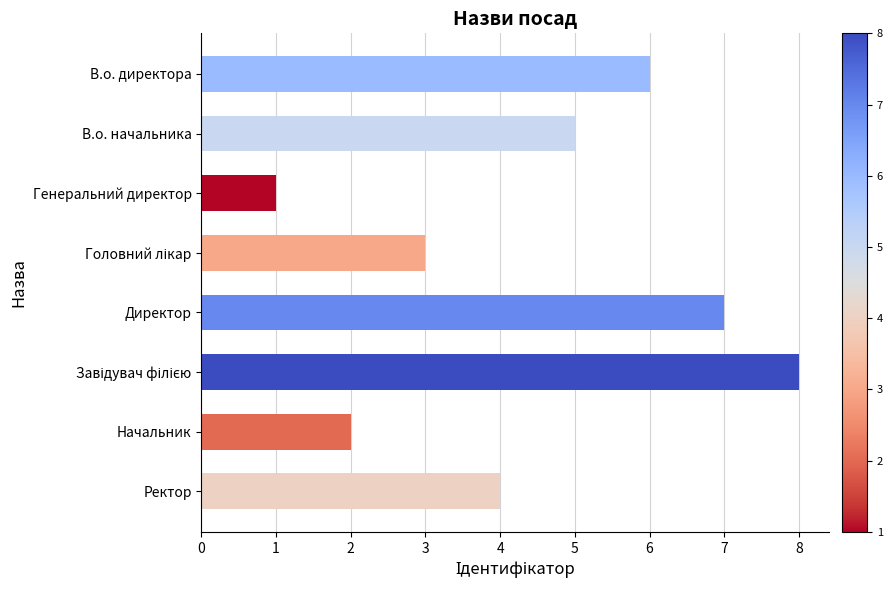

What is the sum of all values?

36